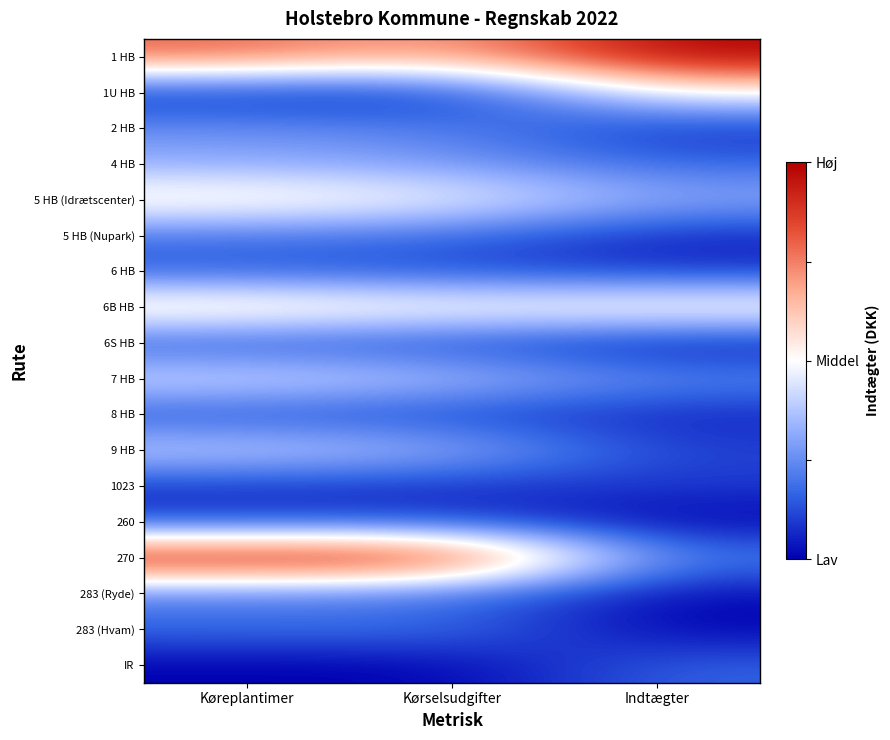

At how many categories does at least one series exceed 0?

3